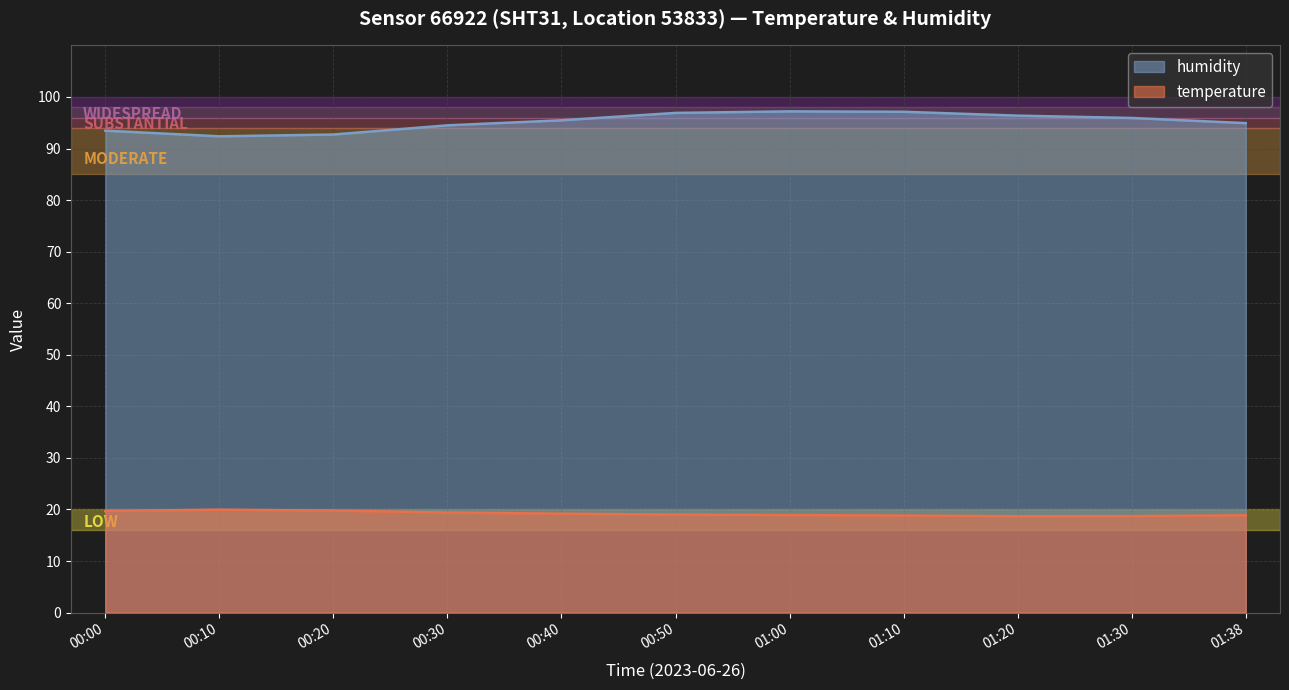

What position from the left is 00:30?

4